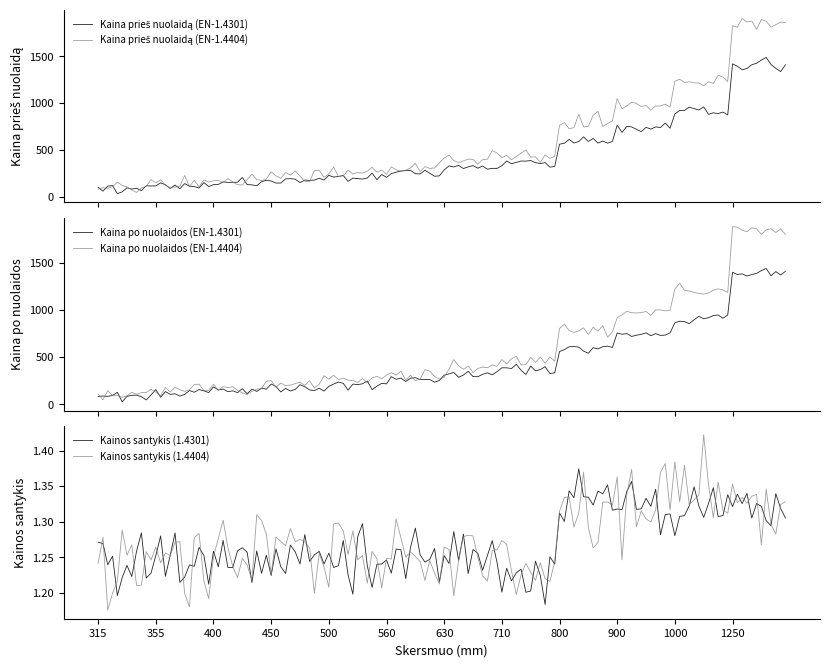

At which category does the chart reach its minimum across all series?

315